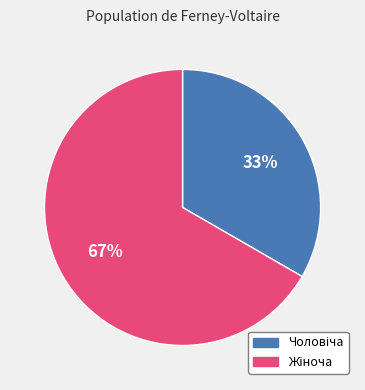

Count the number of slices in the pie.

2